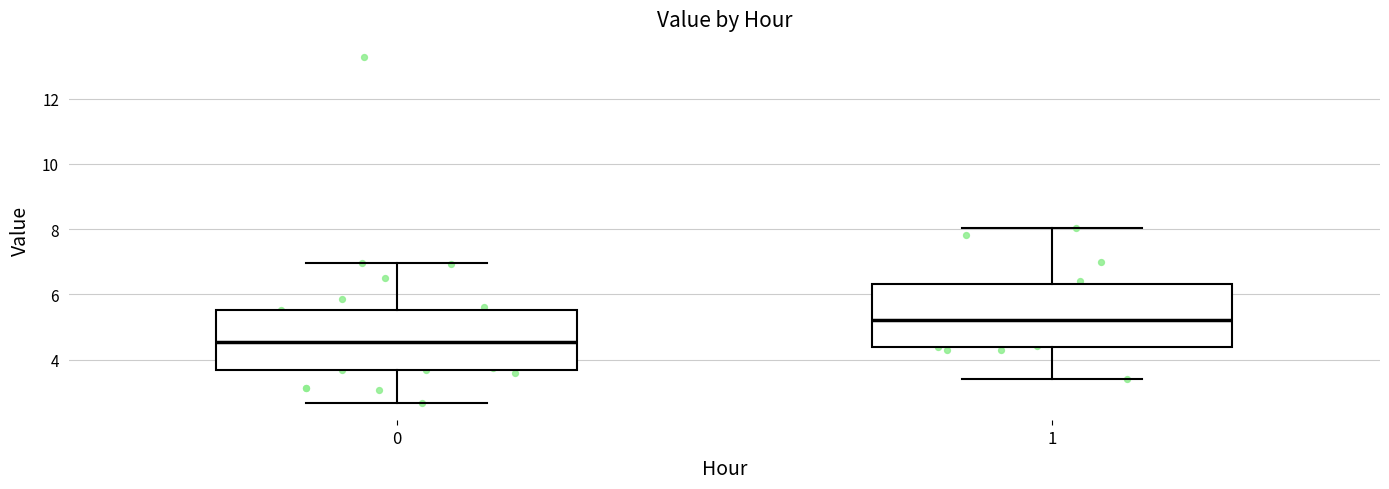

Reading left to right, read every box against the y-axis: the position of its median line, the range the box covers, and the ends of its whiskers. The values are not printed on the chart, so give them approximately, as read against the axis.

0: median 4.6, box 3.6 to 5.6, whiskers 2.6 to 7.0
1: median 5.2, box 4.4 to 6.4, whiskers 3.4 to 8.0